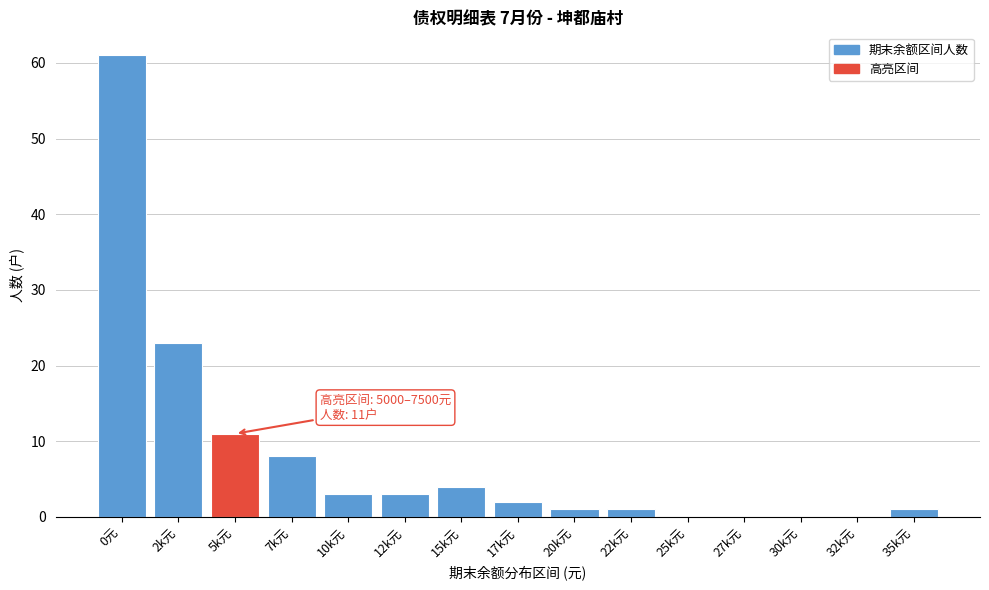

Reading right to left, extract all data points from this chart.

35k元=1	32k元=0	30k元=0	27k元=0	25k元=0	22k元=1	20k元=1	17k元=2	15k元=4	12k元=3	10k元=3	7k元=8	5k元=11	2k元=23	0元=61